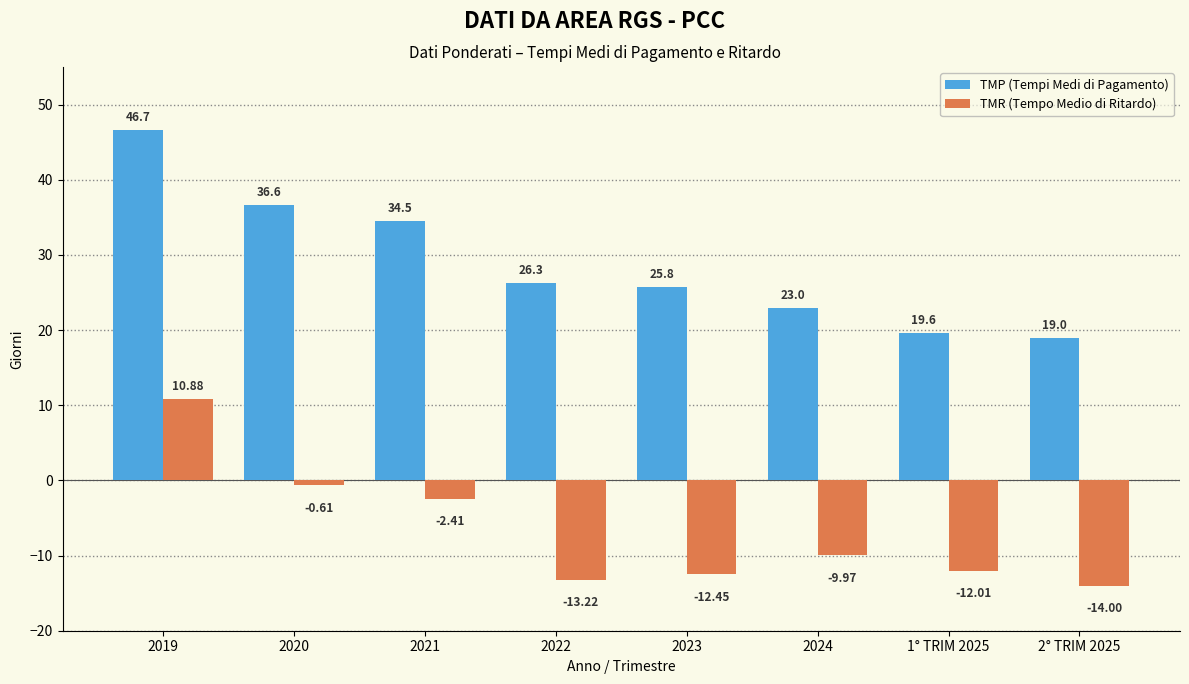

Which series has the widest spread of values?

TMP (Tempi Medi di Pagamento)